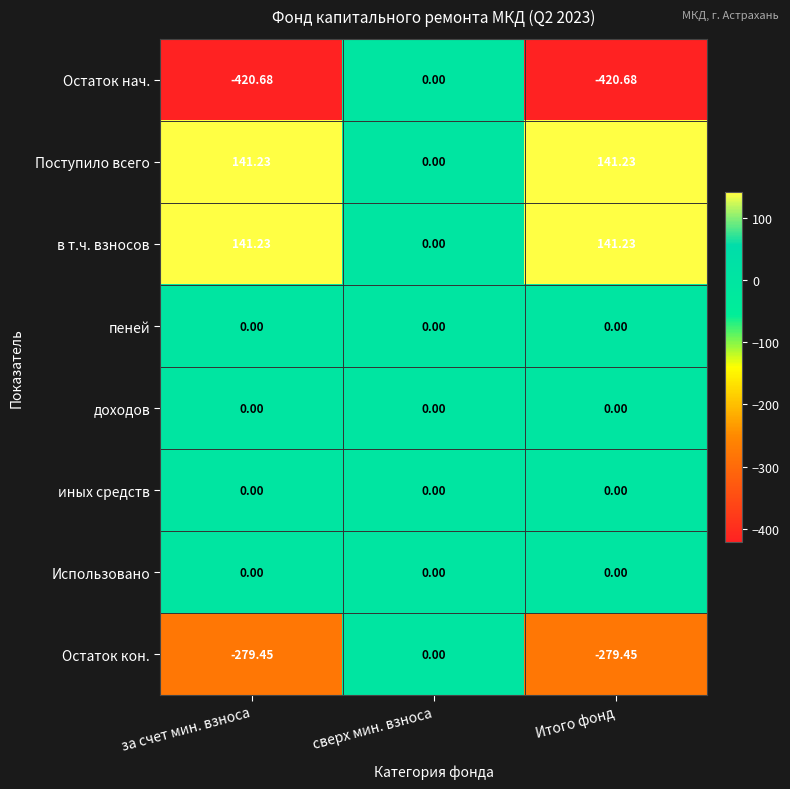

At which category is the sum across all series the highest?

сверх мин. взноса